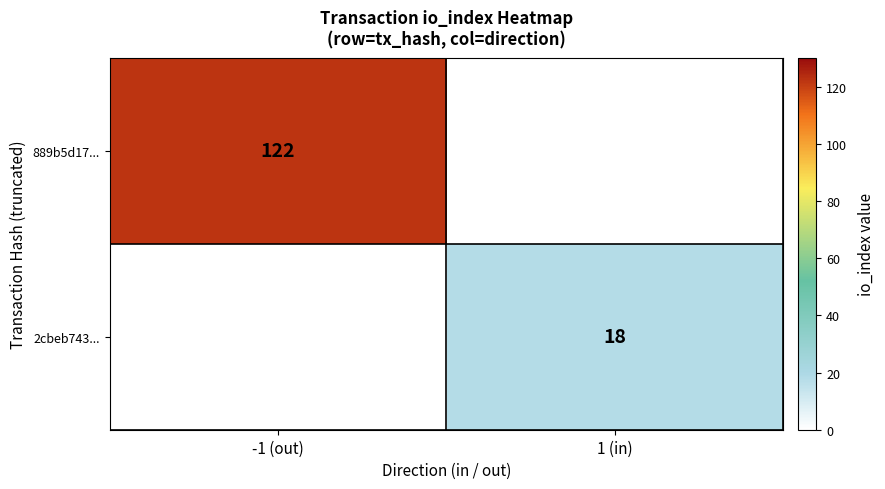

At how many categories does at least one series exceed 61?

1